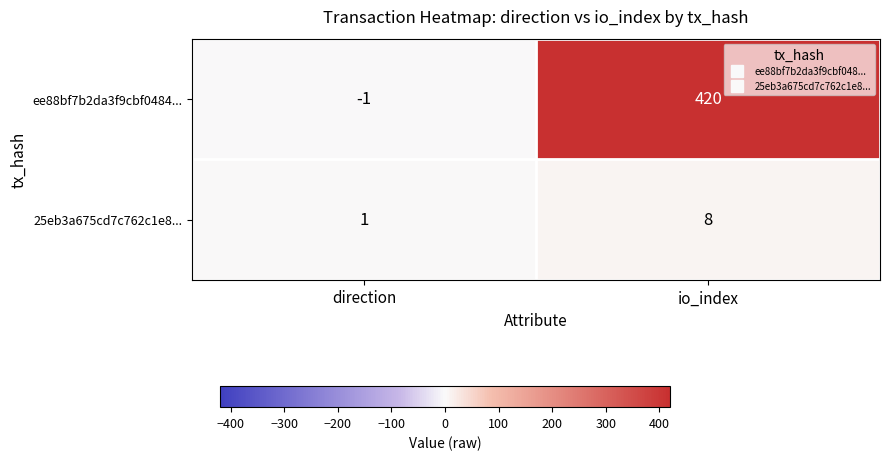

Which series changed the most between direction and io_index?

ee88bf7b2da3f9cbf0484...